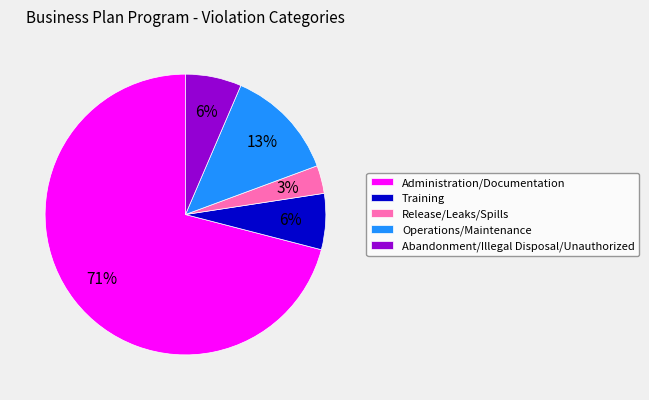

To the nearest percent, what percentage of the pie is Abandonment/Illegal Disposal/Unauthorized?

6%